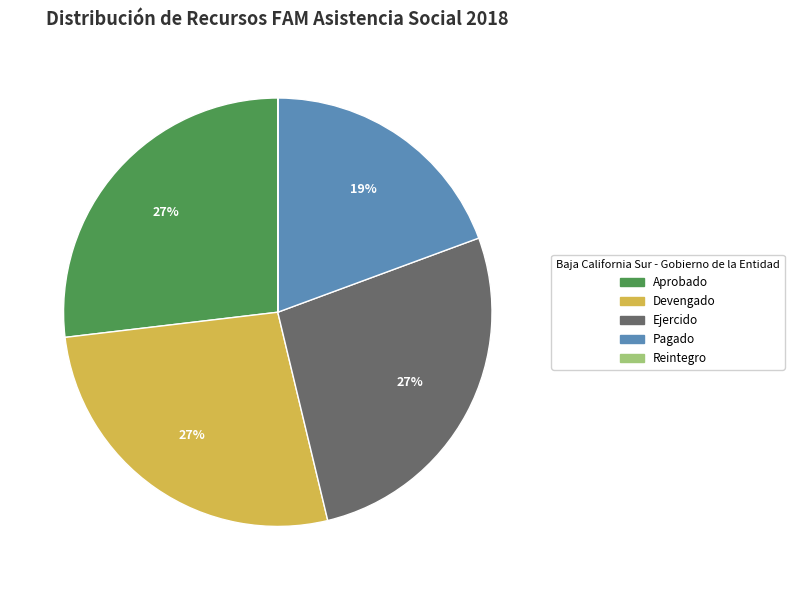

Does Aprobado represent more than half of the total?

No